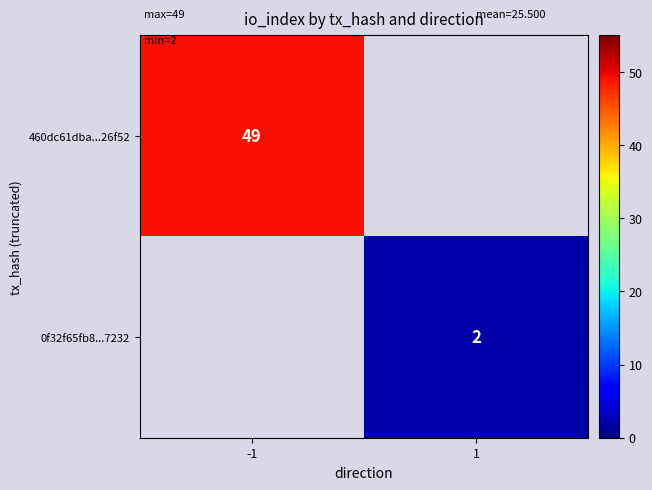

The 460dc61dba...26f52 series shows 11 at -1. True or false?

False